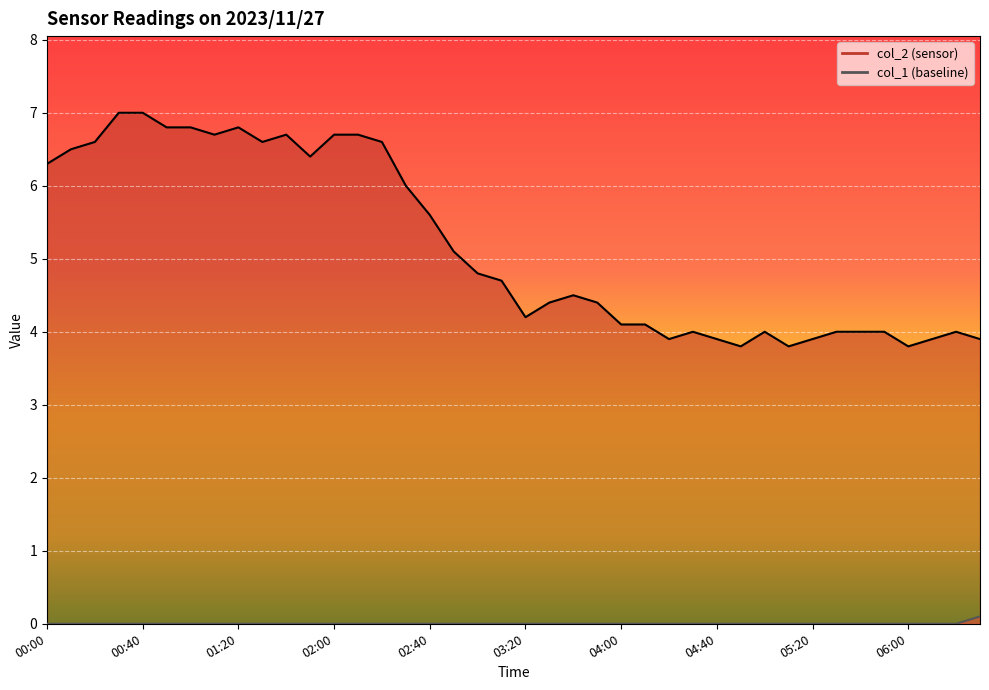

Is it true that col_2 equals 2.0 at 01:00?

False